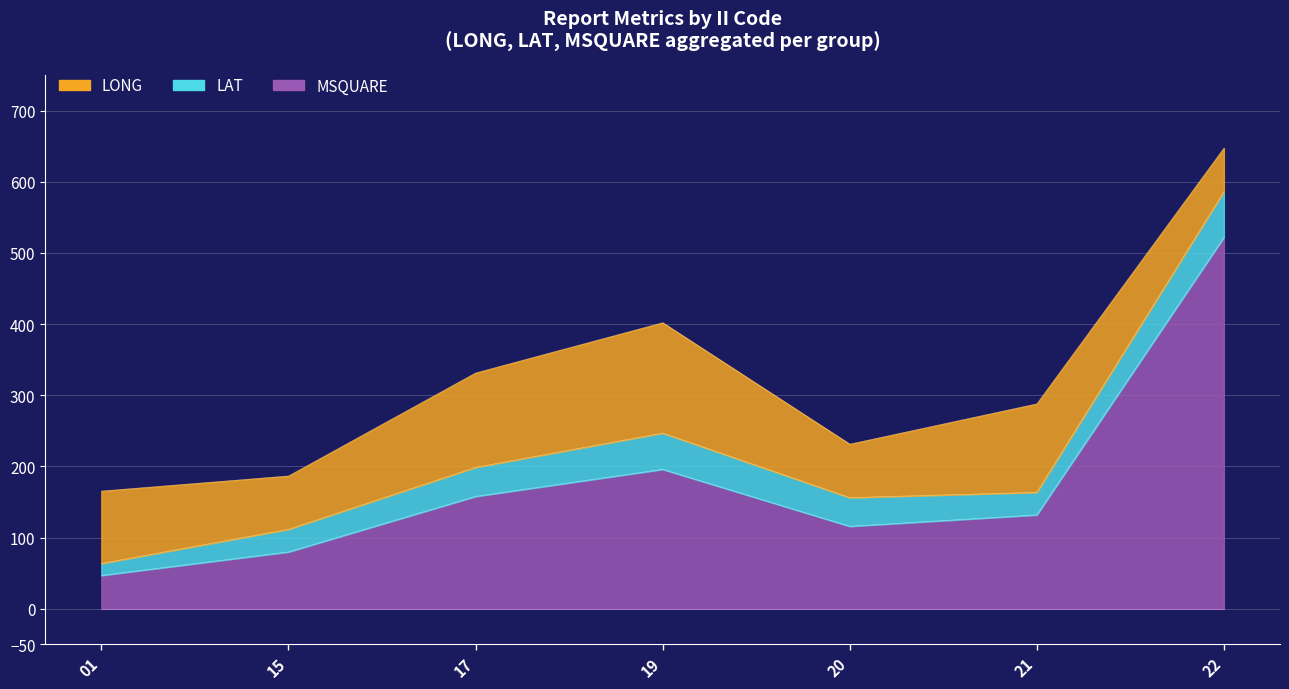

Between 22 and 21, which is larger?

21